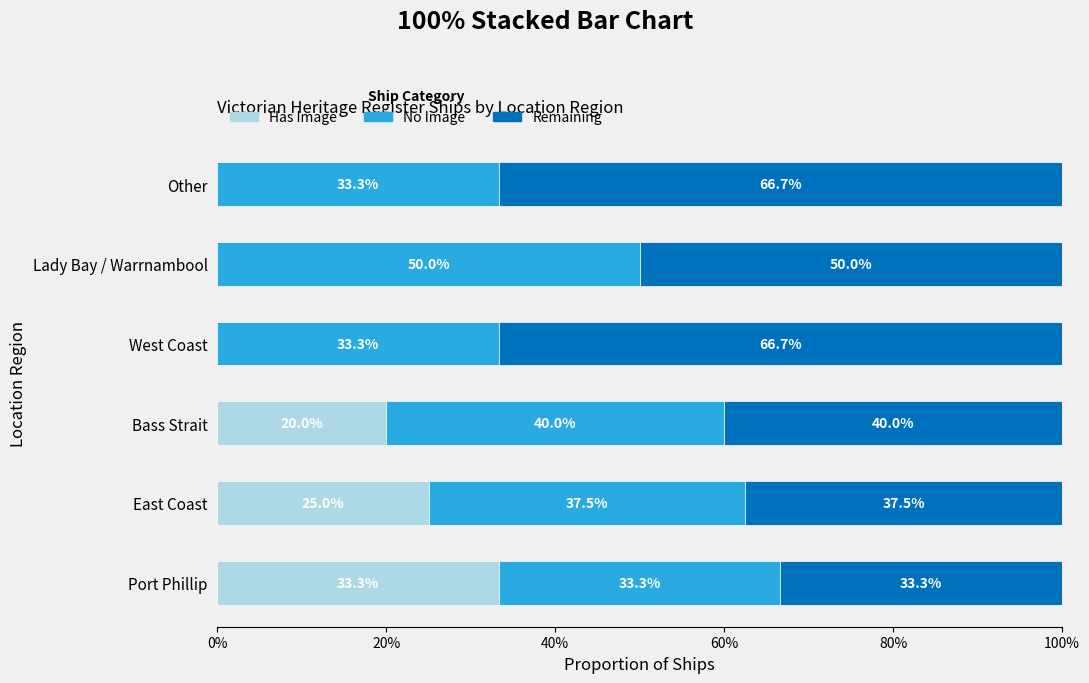

How many series are shown in this chart?

3